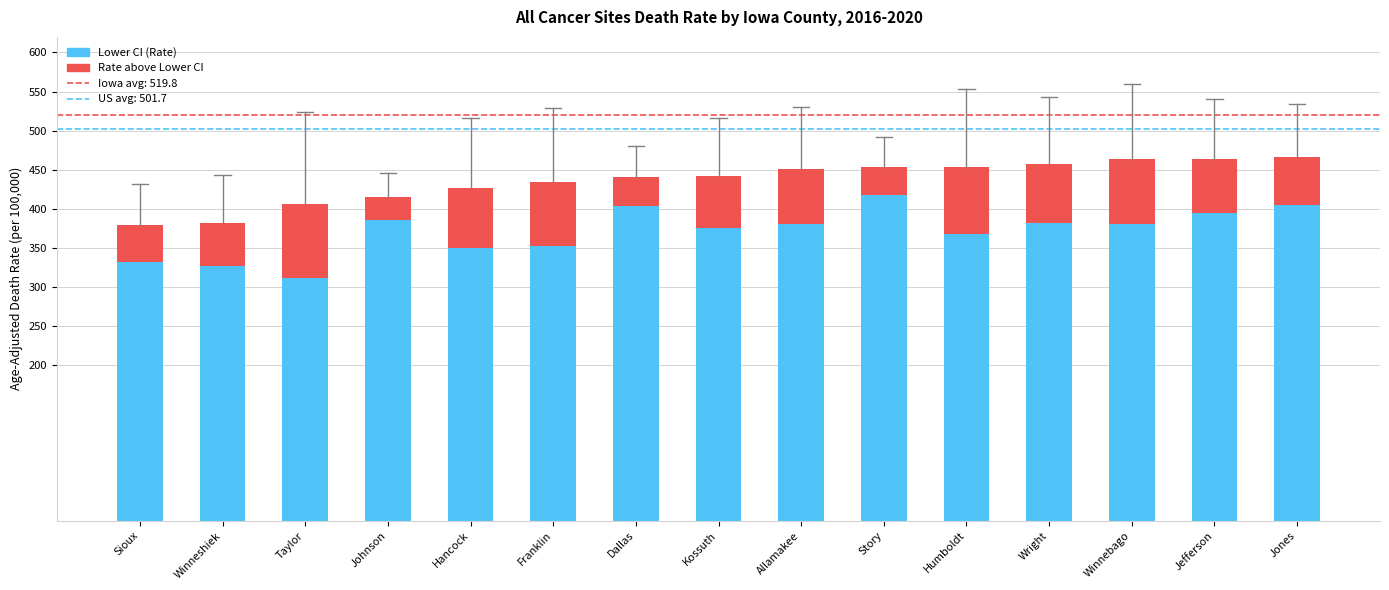

True or false: Lower CI (Rate) has a value of 375.4 at Kossuth.

True